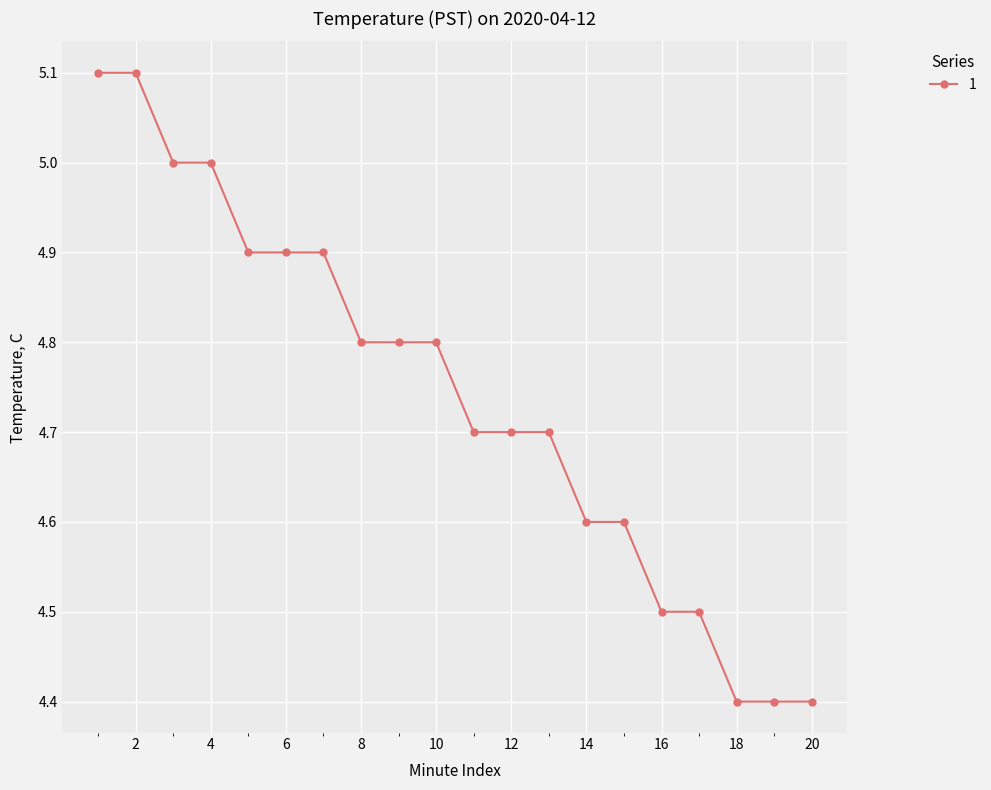

Reading left to right, what are all the values shown in this chart?

5.1	5.1	5.0	5.0	4.9	4.9	4.9	4.8	4.8	4.8	4.7	4.7	4.7	4.6	4.6	4.5	4.5	4.4	4.4	4.4